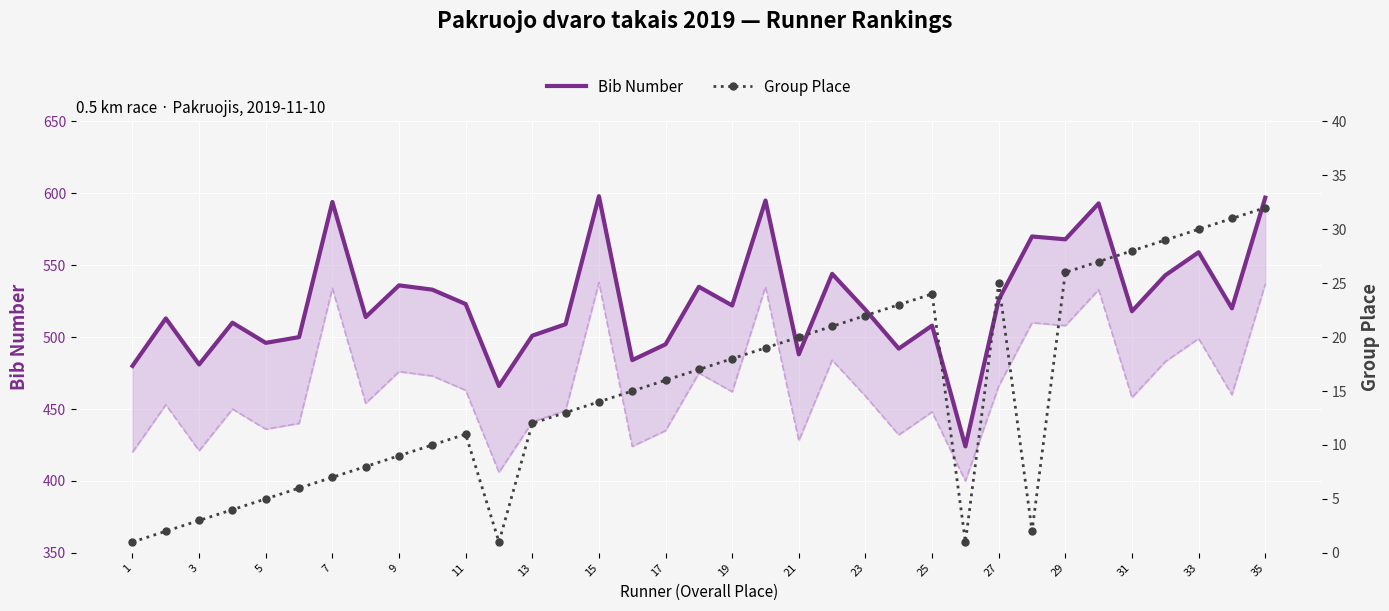

At how many categories does at least one series exceed 325?

35